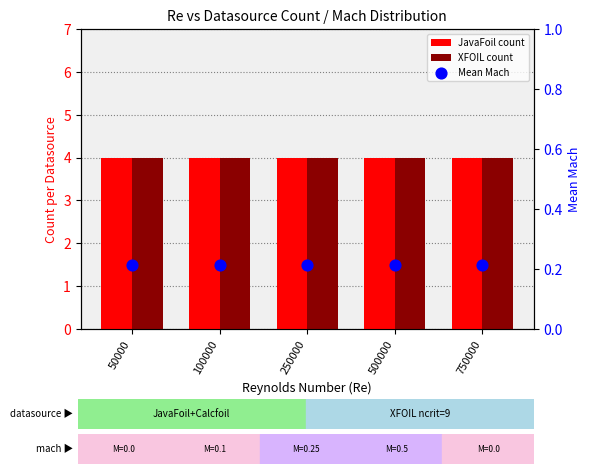

Is the value of XFOIL count at 250000 greater than the value of Mean Mach at 750000?

Yes